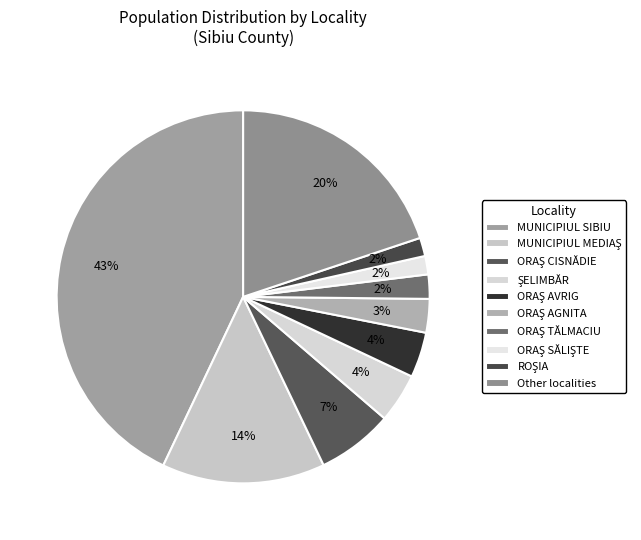

How many slices are in this pie chart?

10